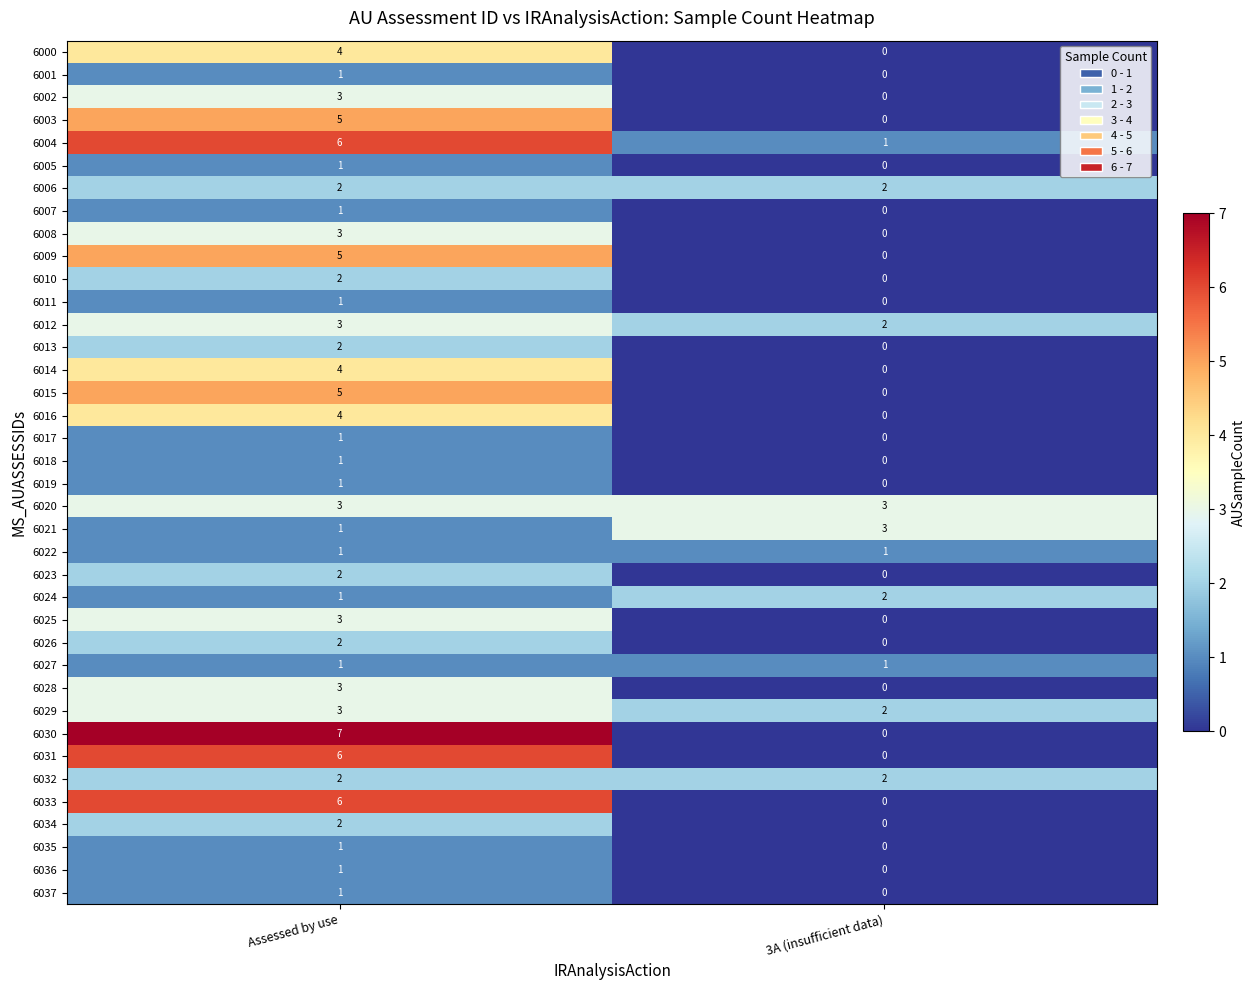

Which series changed the most between Assessed by use and 3A (insufficient data)?

6030